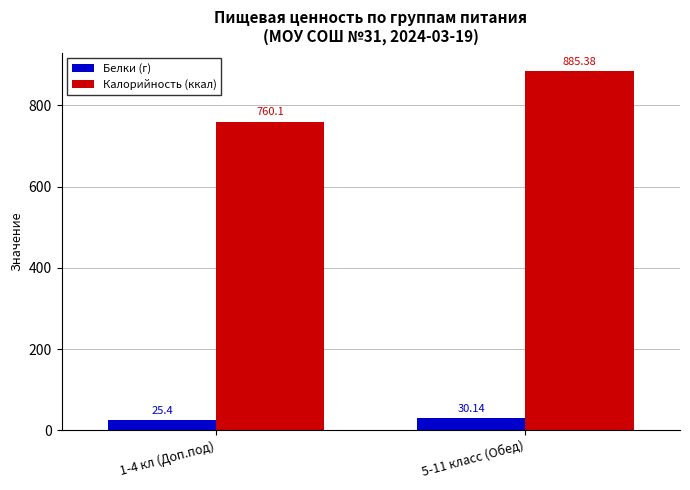

What is the sum of the Калорийность (ккал) values at 5-11 класс (Обед) and 1-4 кл (Доп.под)?

1645.5